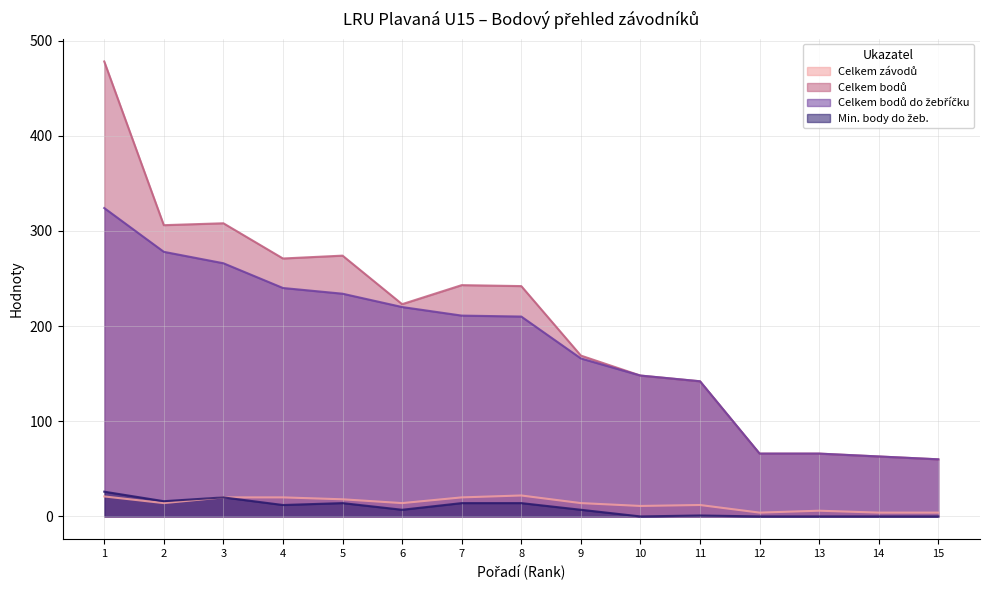

True or false: Celkem bodů do žebříčku and Min. body do žeb. cross at least once.

False